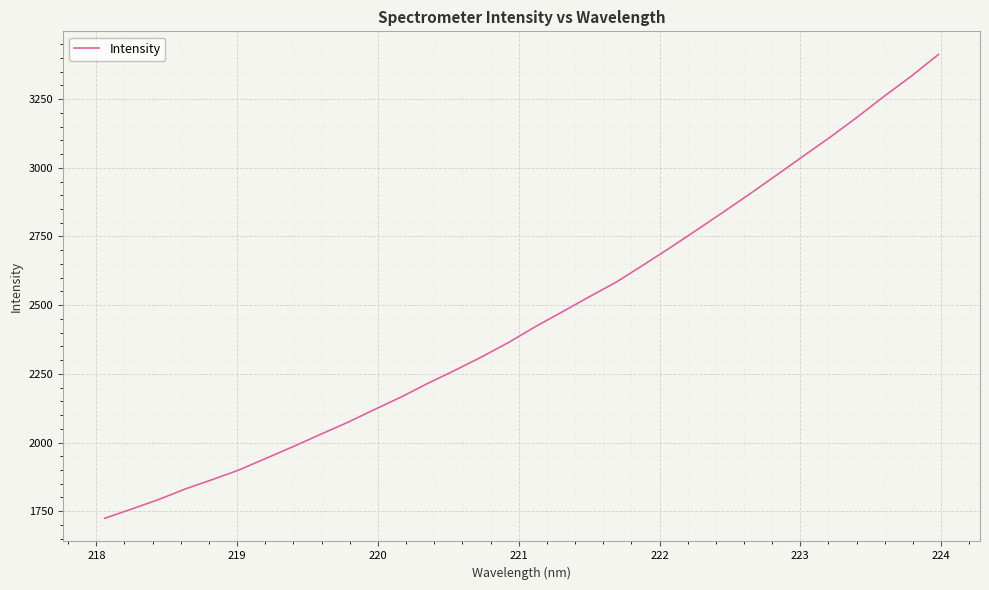

What is the maximum value shown in the chart?

3412.2